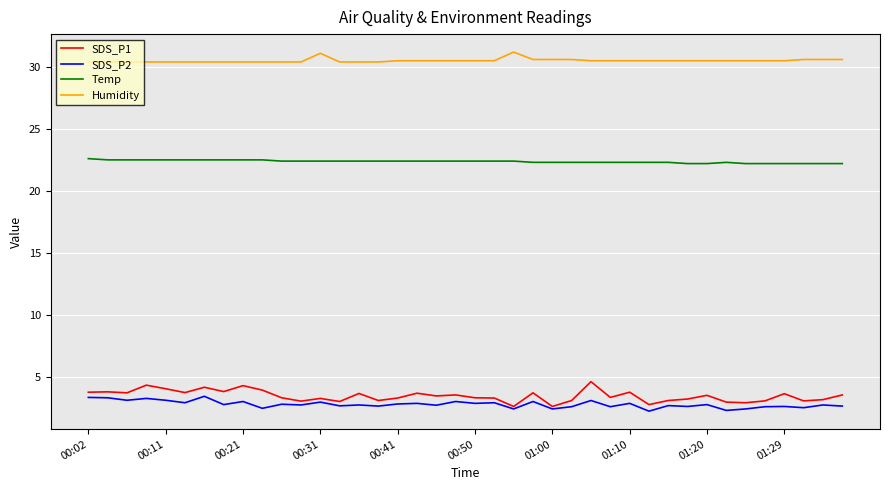

True or false: Temp and SDS_P1 intersect in this chart.

False